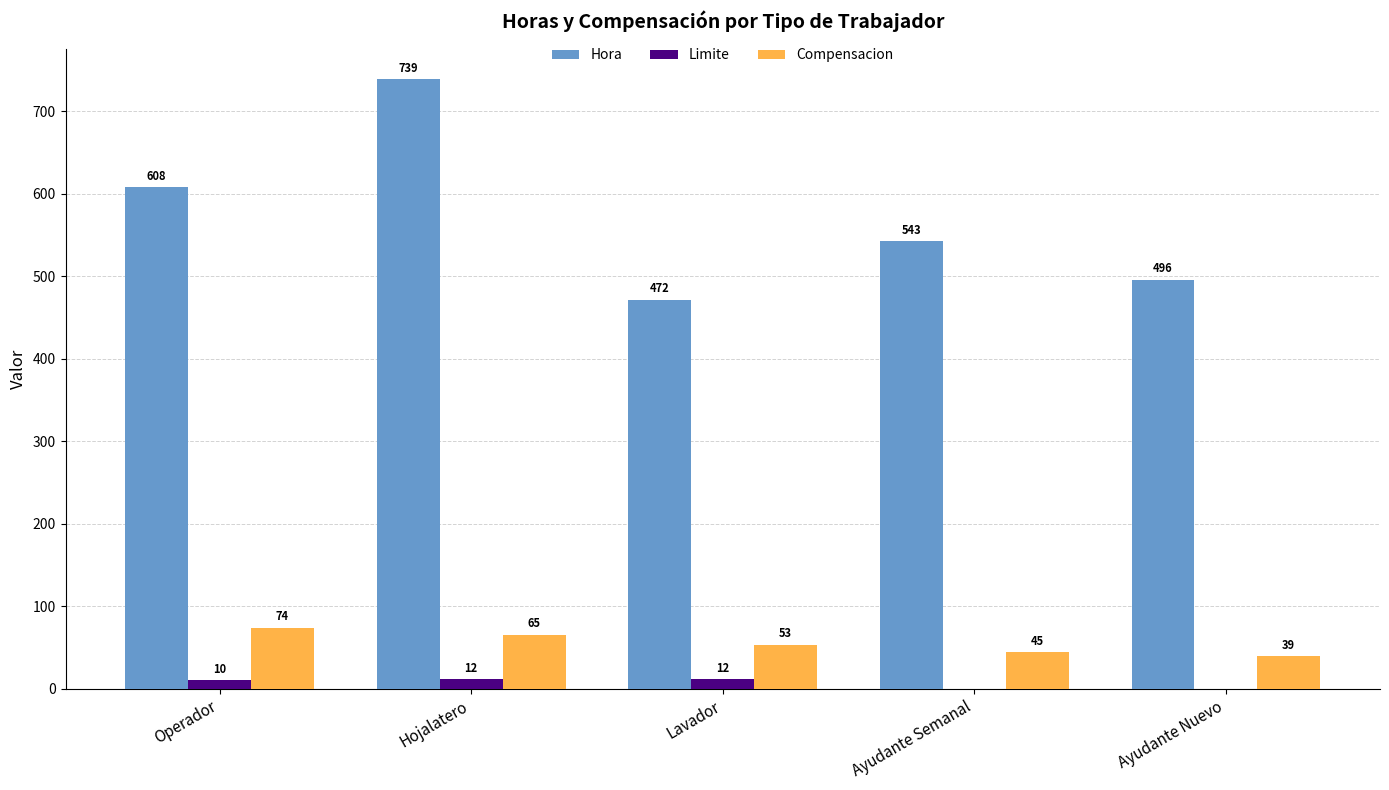

How many series are shown in this chart?

3